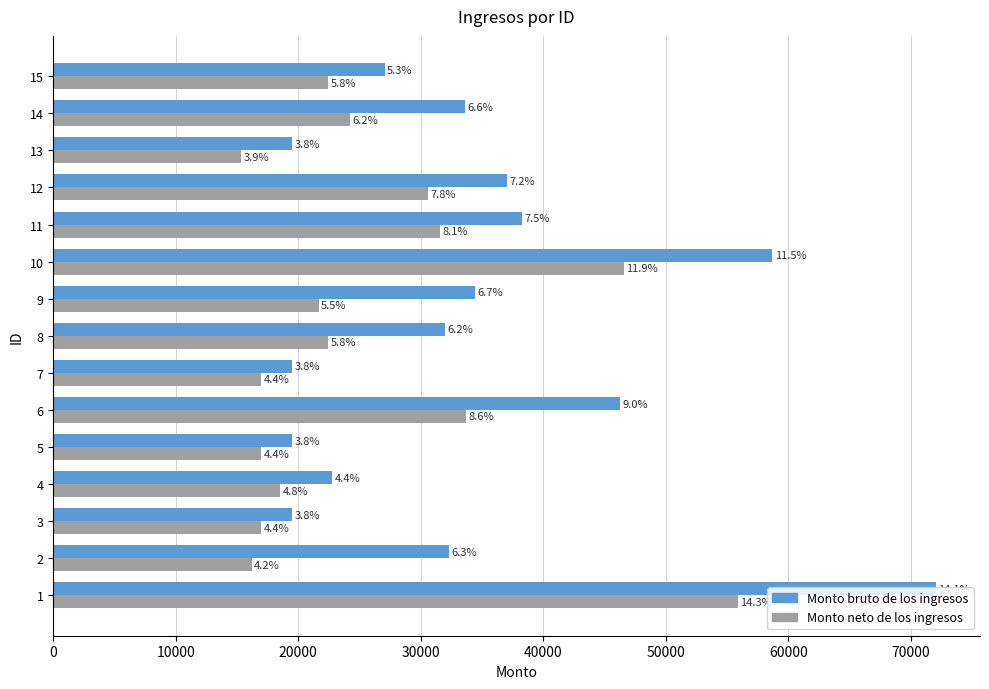

What is the difference between the maximum and minimum values in the Monto bruto de los ingresos series?

52552.2